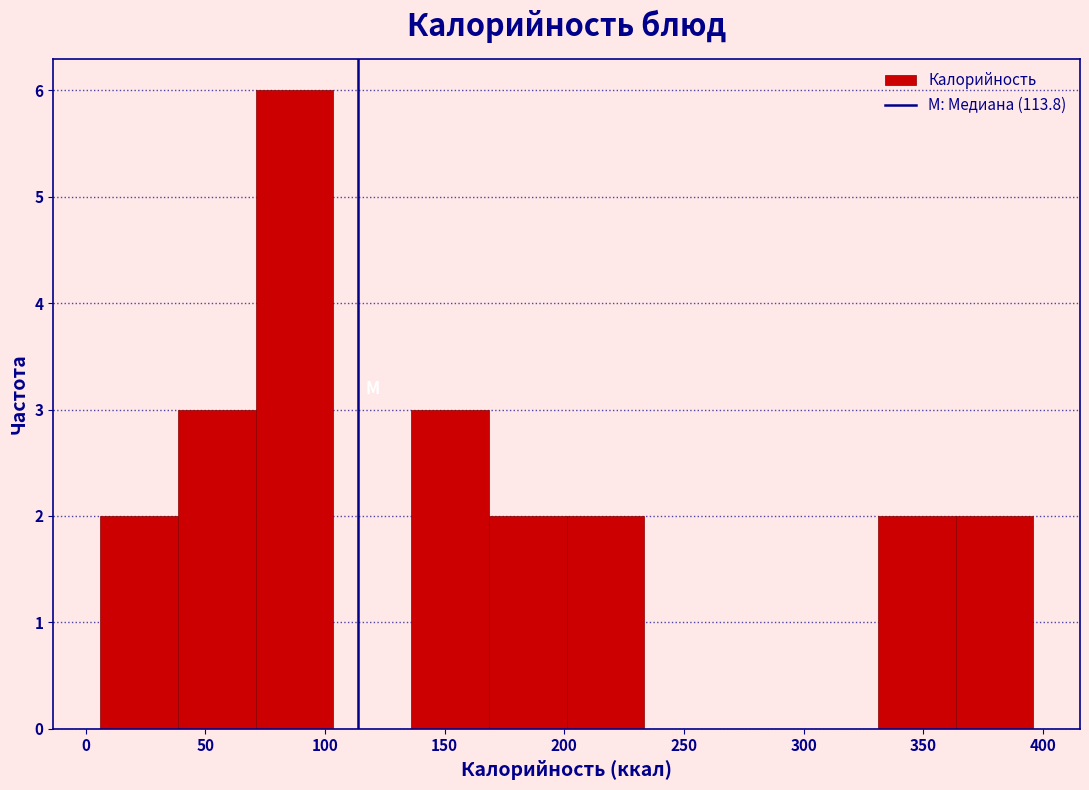

Reading left to right, transcribe this chart: for each bar, give the range it covers on the x-axis and its height. Neither the bar edges nor the heights are printed on the chart, so give them approximately, as read against the axes.

6.0 to 38.5: 2
38.5 to 71.0: 3
71.0 to 103.5: 6
103.5 to 136.0: 0
136.0 to 168.5: 3
168.5 to 201.0: 2
201.0 to 233.5: 2
233.5 to 266.0: 0
266.0 to 298.5: 0
298.5 to 331.0: 0
331.0 to 363.5: 2
363.5 to 396.0: 2